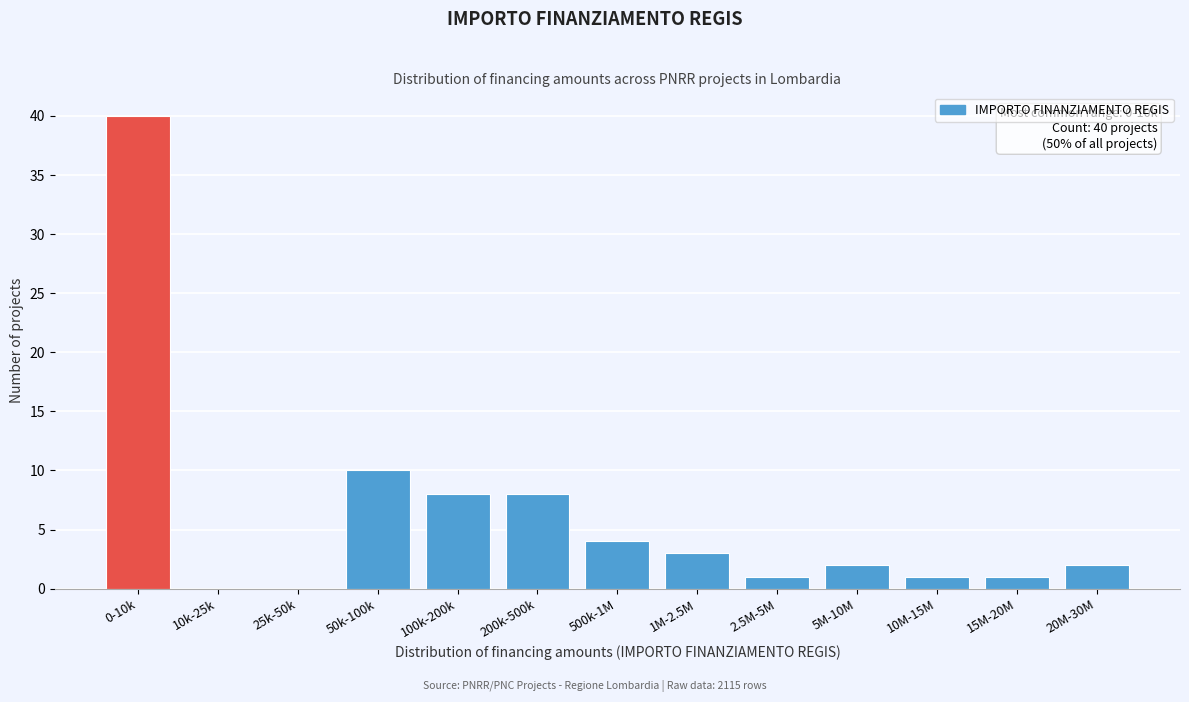

Reading right to left, extract all data points from this chart.

20M-30M=2	15M-20M=1	10M-15M=1	5M-10M=2	2.5M-5M=1	1M-2.5M=3	500k-1M=4	200k-500k=8	100k-200k=8	50k-100k=10	25k-50k=0	10k-25k=0	0-10k=40